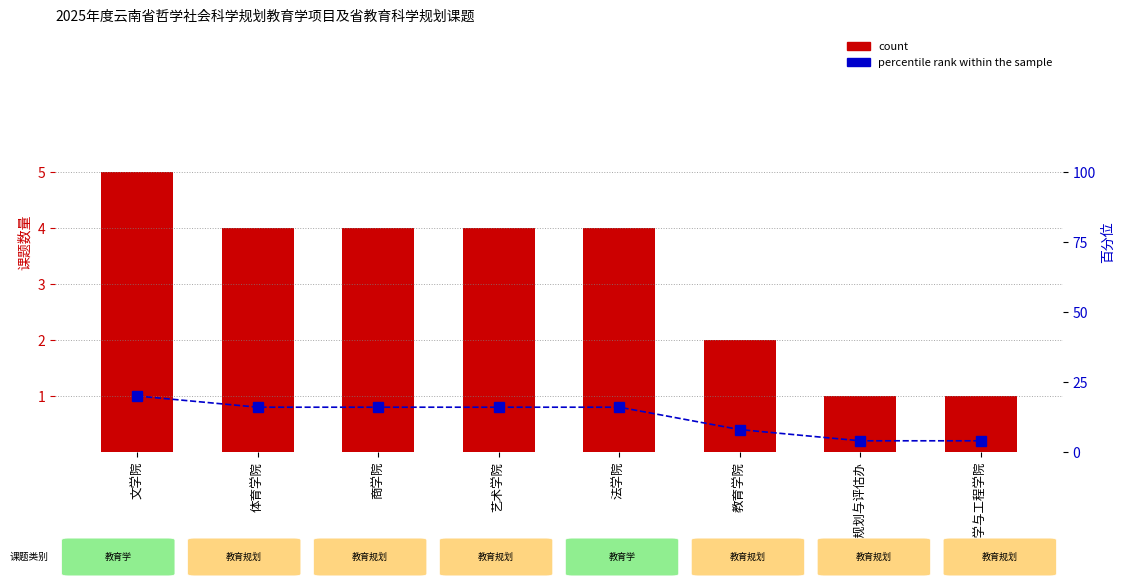

What is the difference between the second highest and second lowest values in the count series?

3